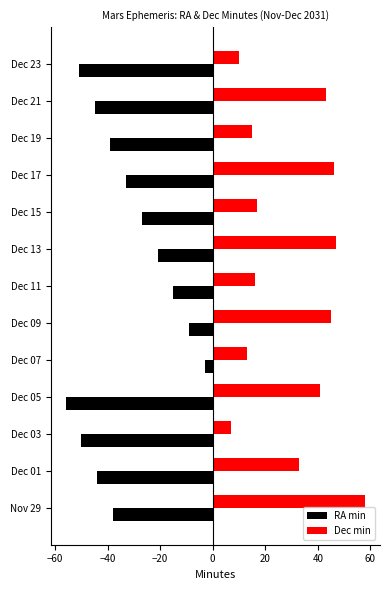

What is the difference between the highest and lowest values at Dec 21?

88